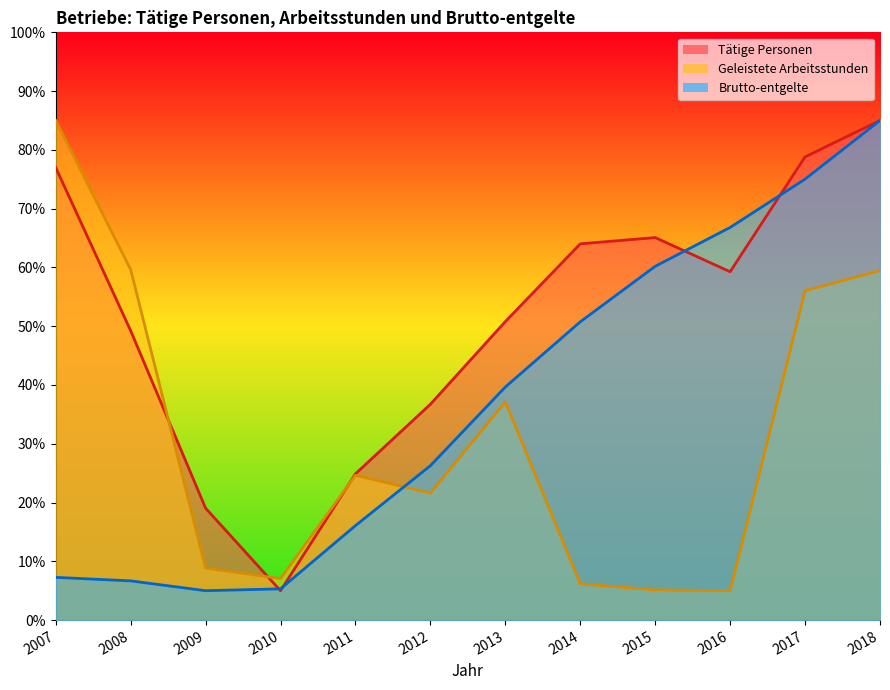

How many values in the Geleistete Arbeitsstunden series exceed 24?

6